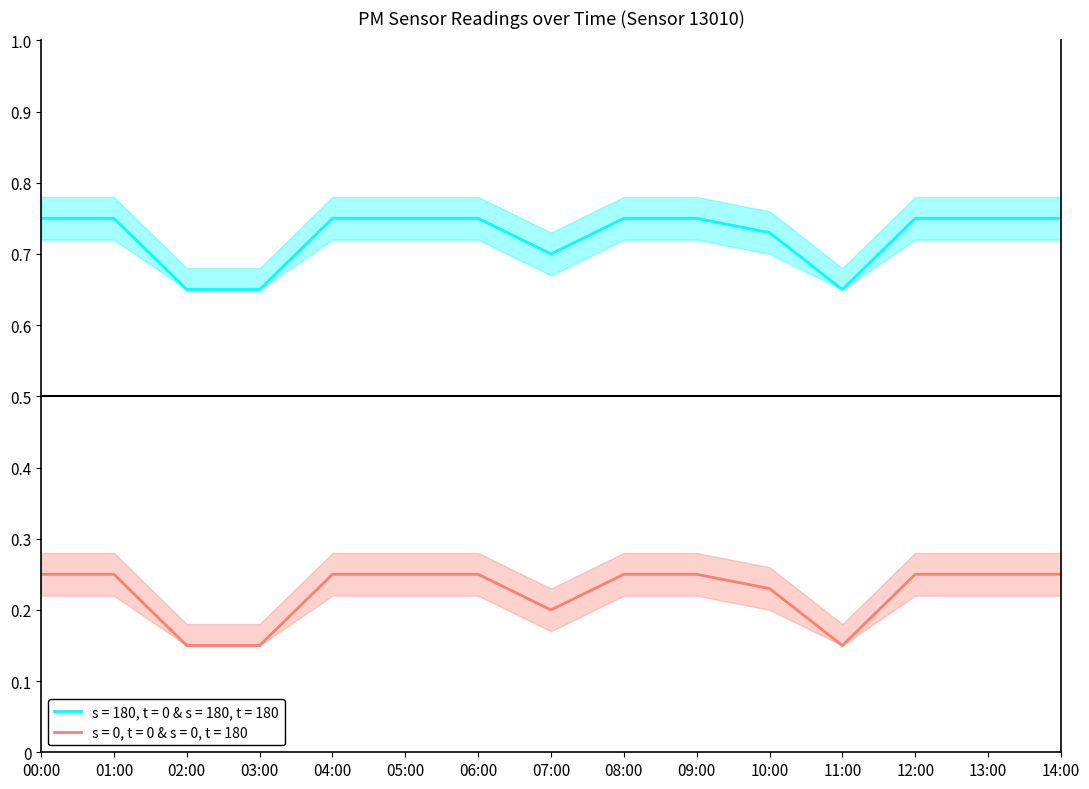

Where is the first local minimum for P2?

07:00